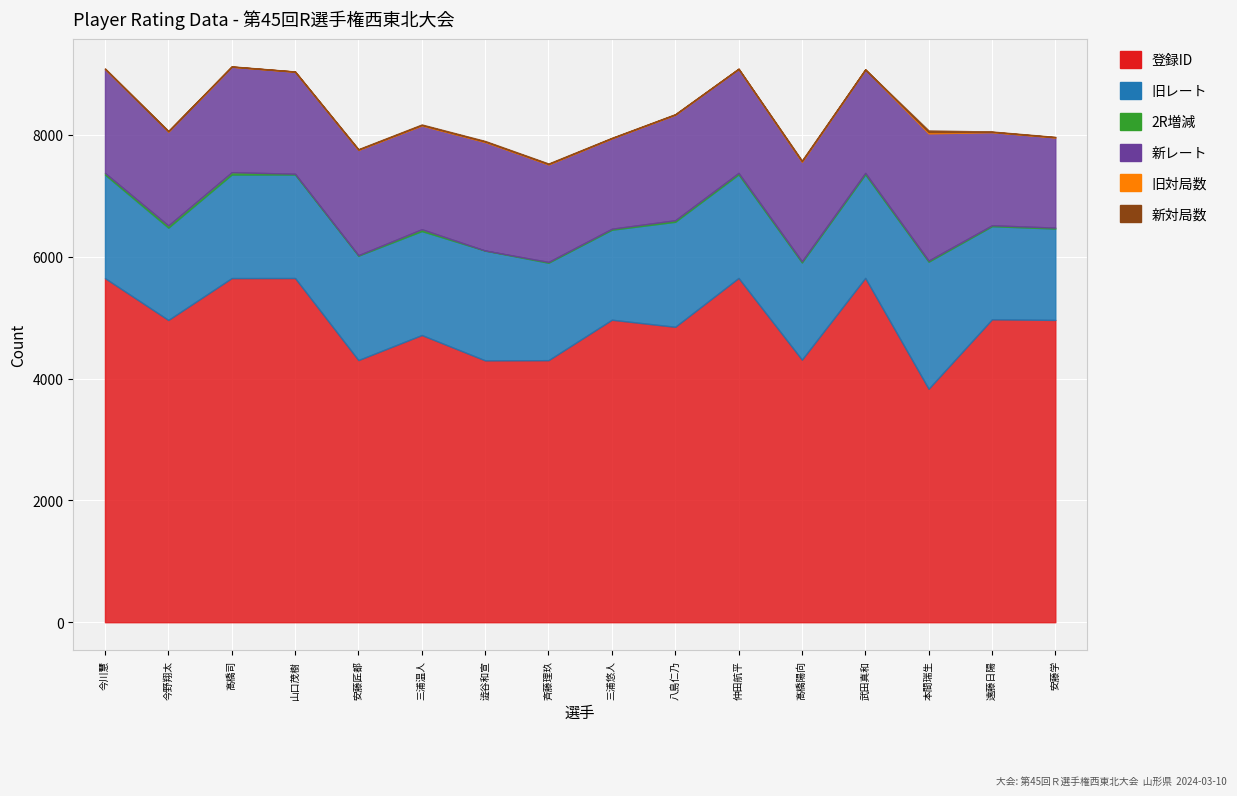

What is the total value across all series at 今川慧?

9071